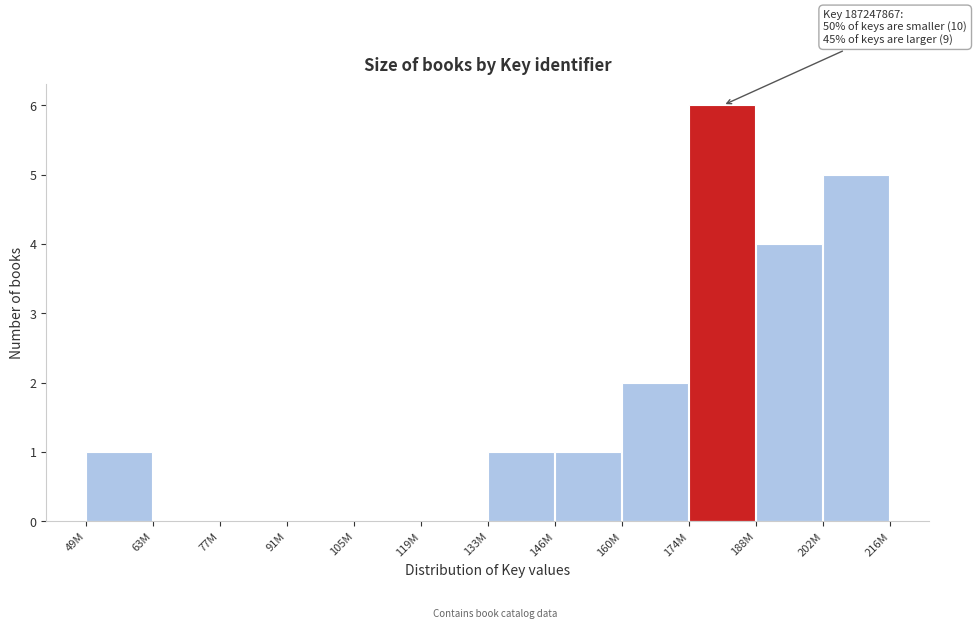

Reading right to left, what are all the values shown in this chart?

202M=5	188M=4	174M=6	160M=2	146M=1	133M=1	119M=0	105M=0	91M=0	77M=0	63M=0	49M=1